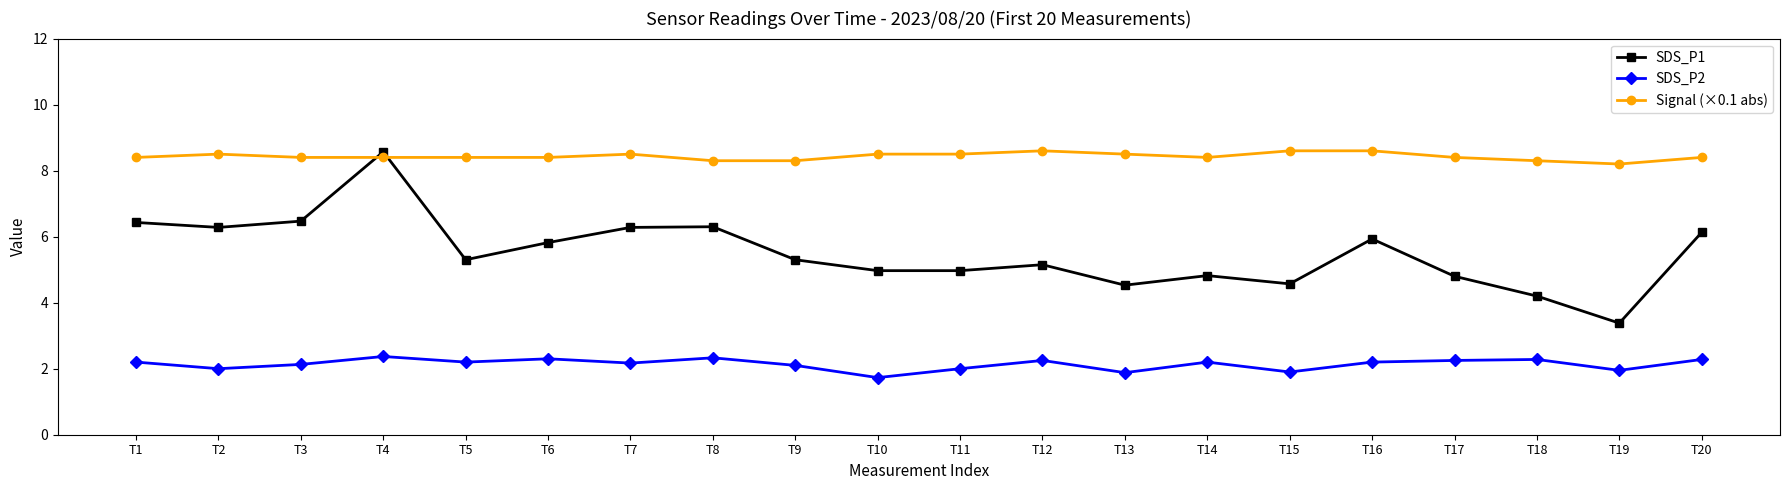

True or false: SDS_P2 and SDS_P1 cross at least once.

False